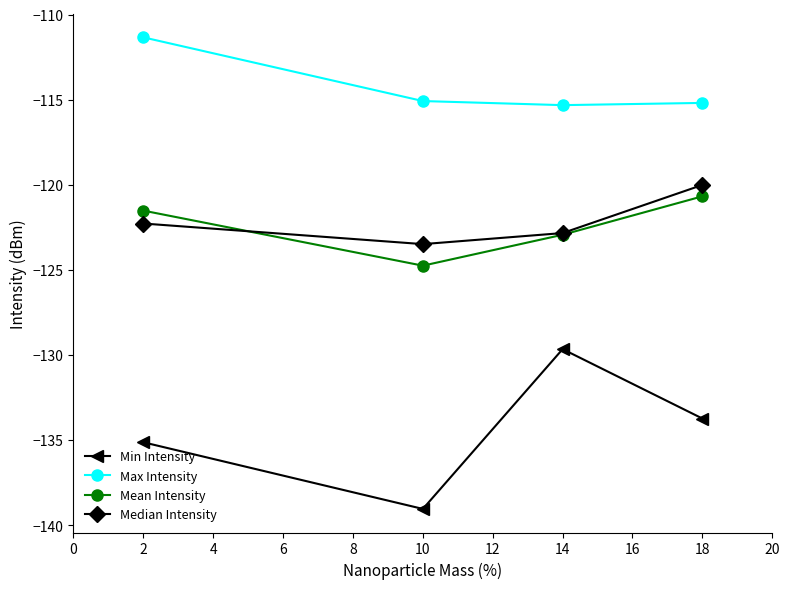

True or false: Max Intensity and Min Intensity cross at least once.

False